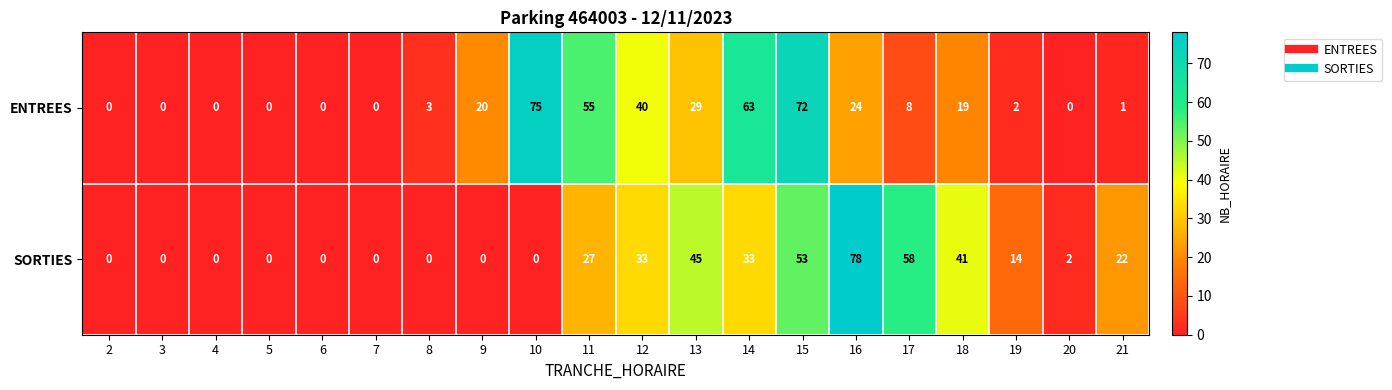

At which category is the sum across all series the highest?

15